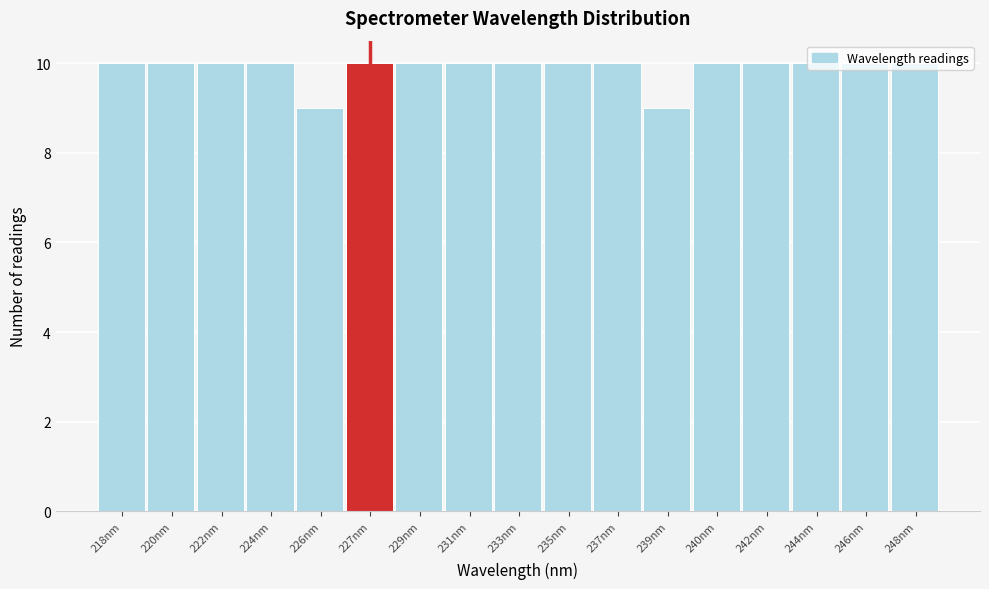

What is the label of the 4th bar from the right?

242nm